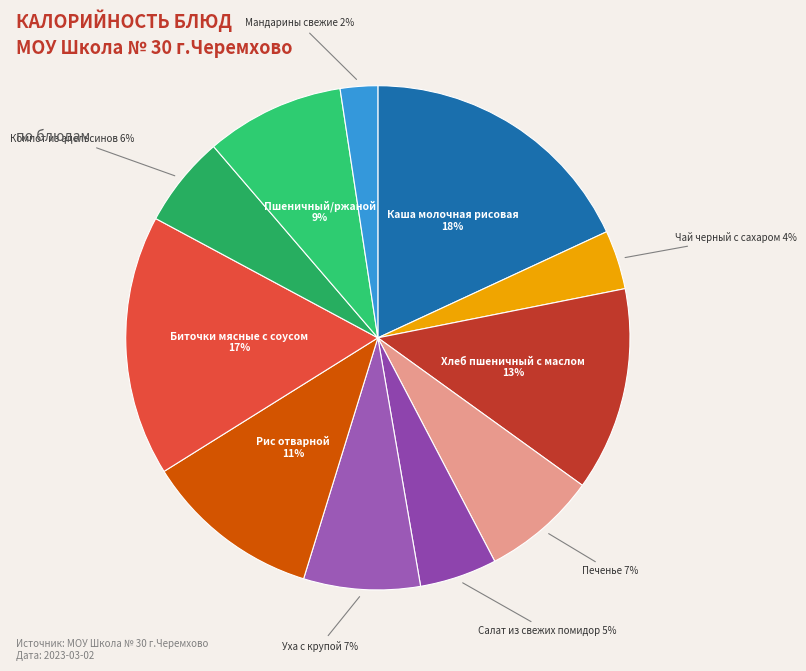

What is the smallest slice in the pie chart?

Мандарины свежие